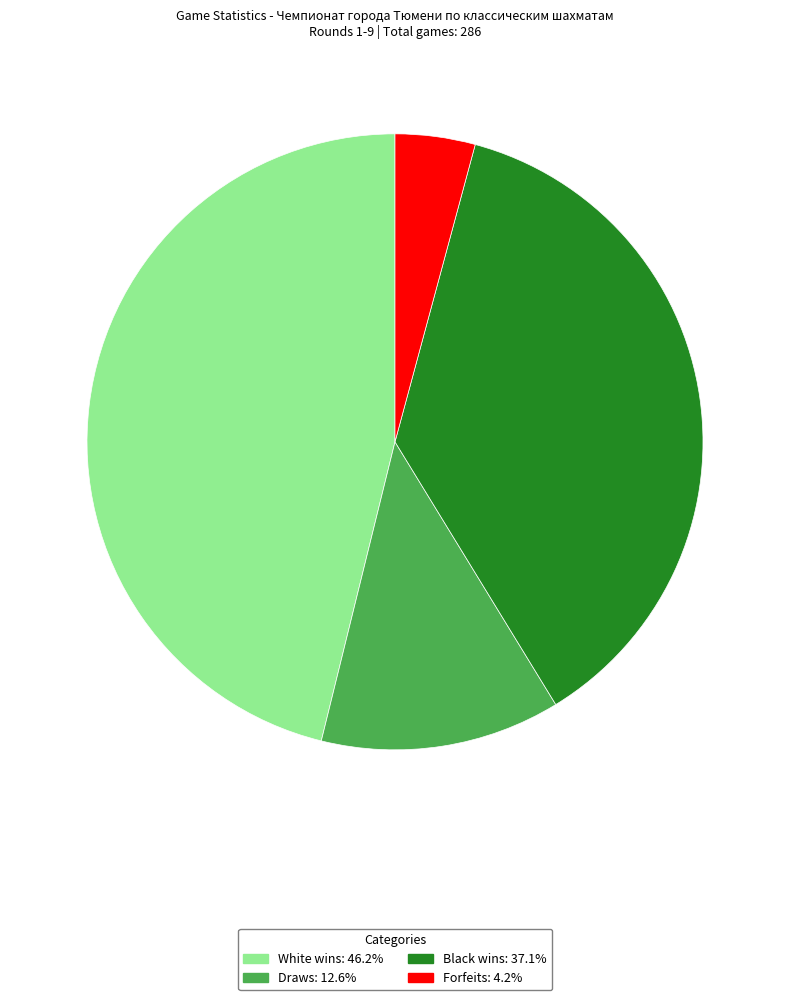

Approximately how many times larger is the value at Black wins compared to White wins?

0.8